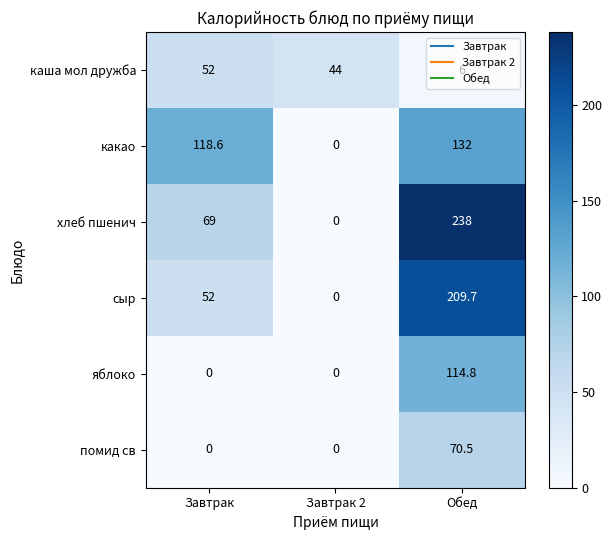

The какао series shows 190.2 at Обед. True or false?

False